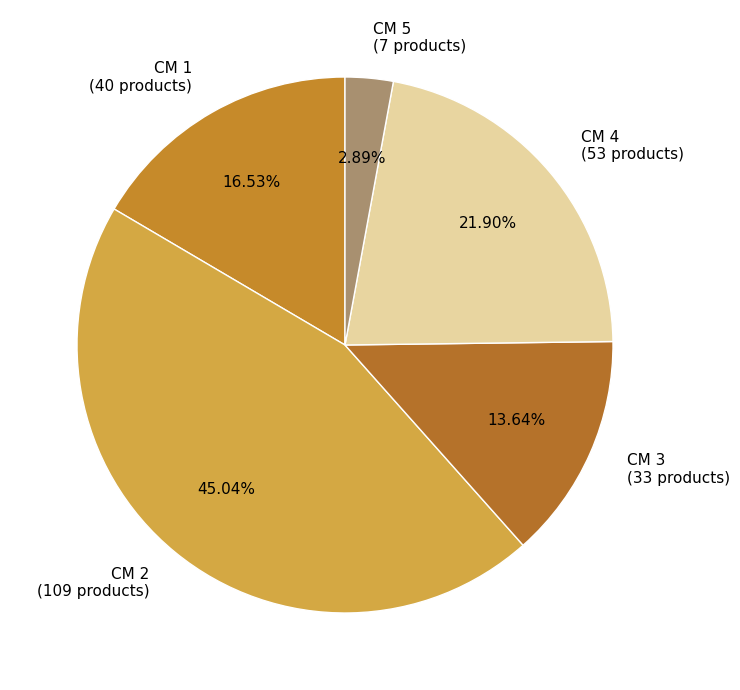

Rank the categories by value from highest to lowest.

CM 2 (109 products), CM 4 (53 products), CM 1 (40 products), CM 3 (33 products), CM 5 (7 products)